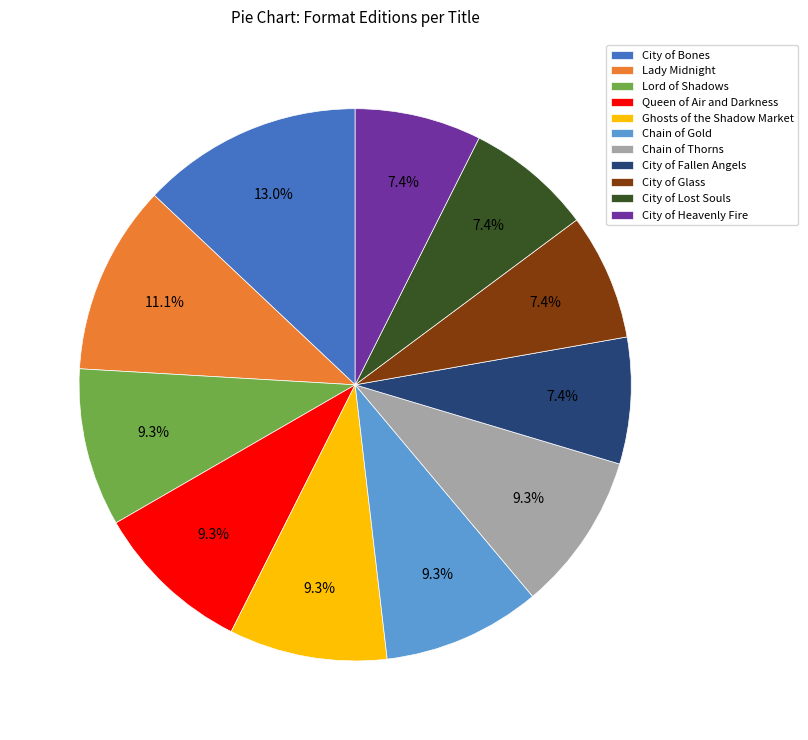

Is there any slice that represents more than half of the pie?

No